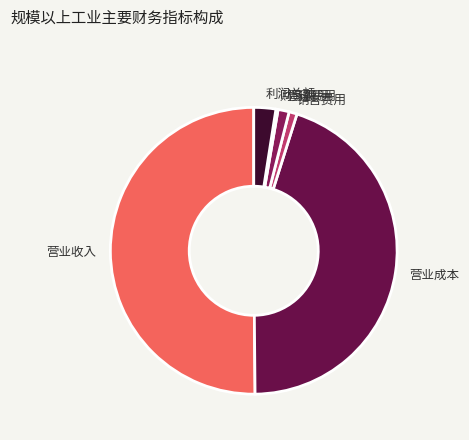

Which category has the biggest portion of the pie?

营业收入